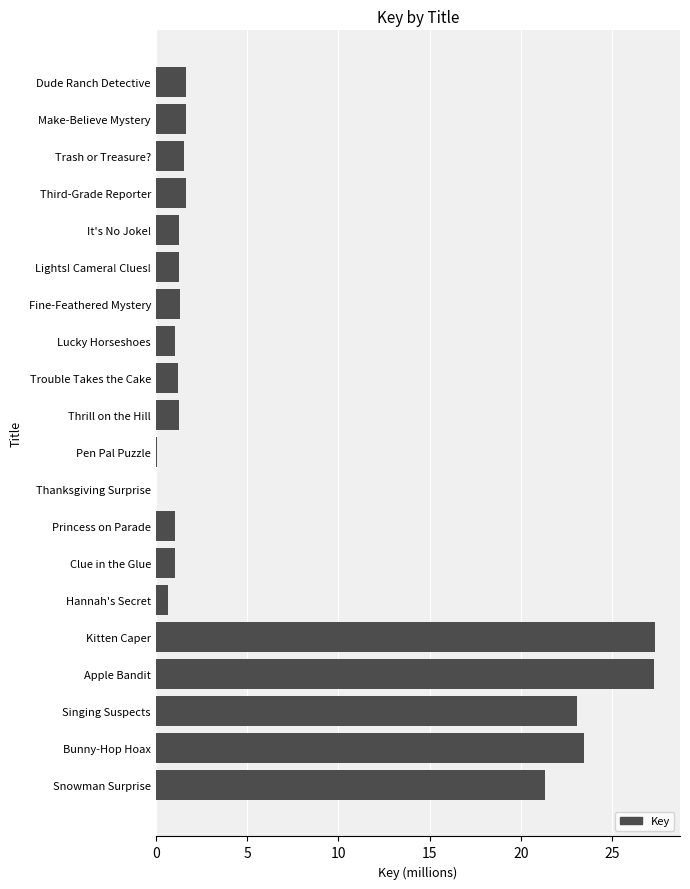

What is the sum of the values at Apple Bandit and Princess on Parade?

28.4